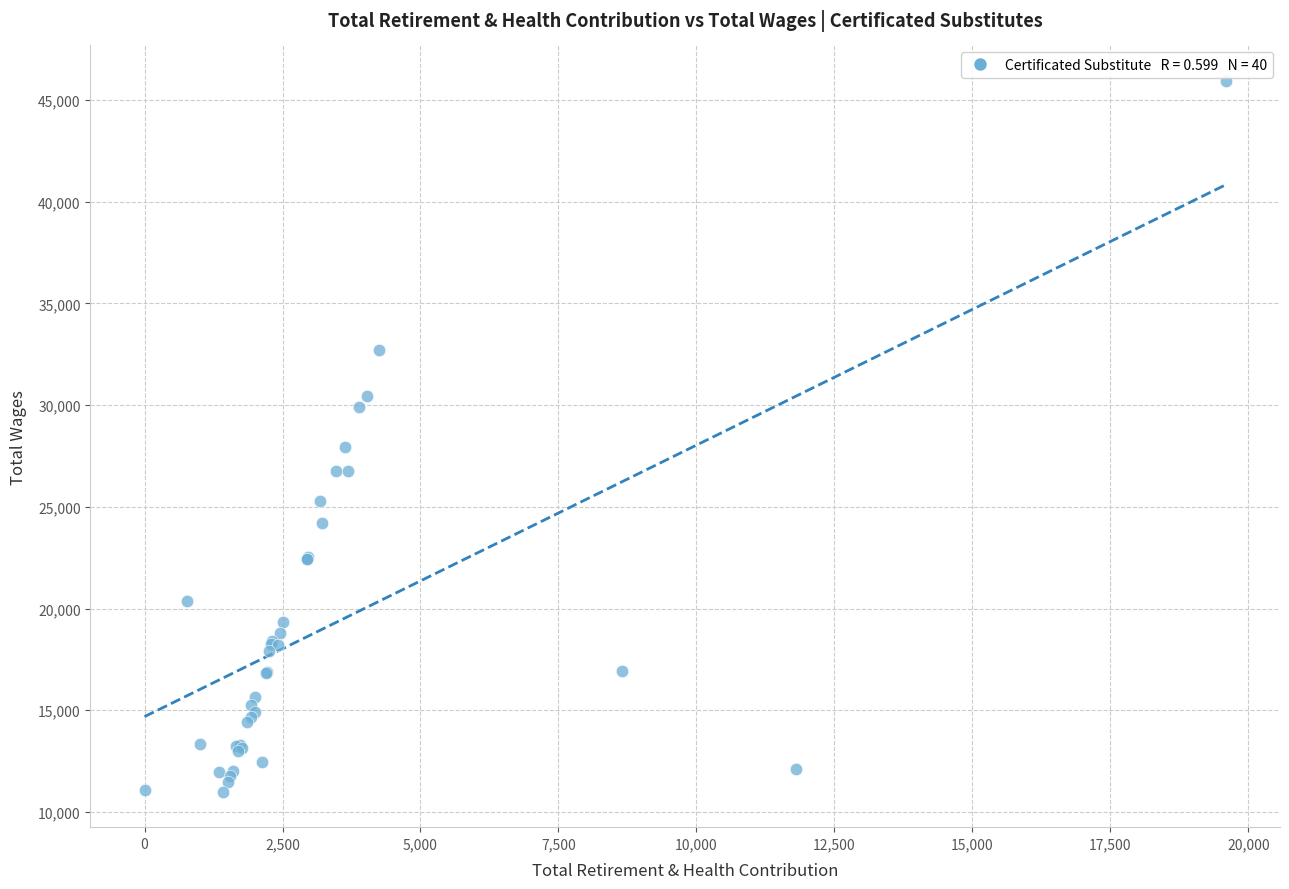

What Y value in the scatter plot is closest to 28467?

27964